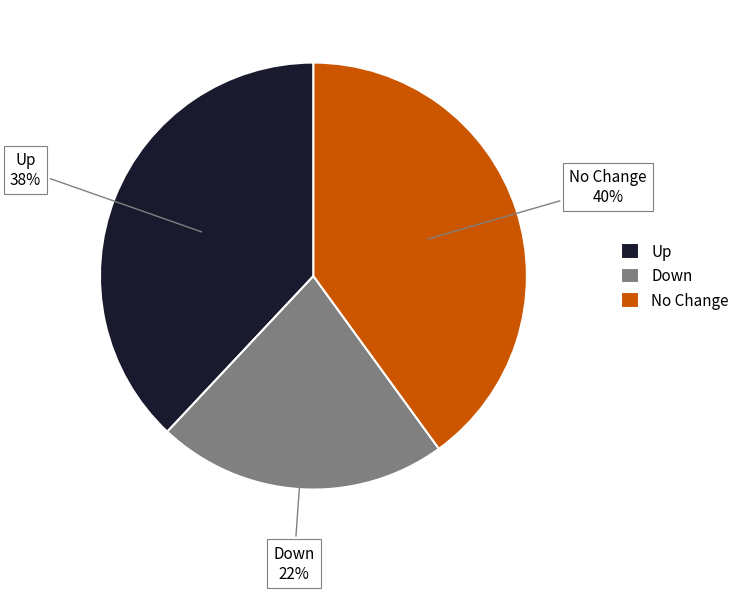

Which slice is the largest?

No Change